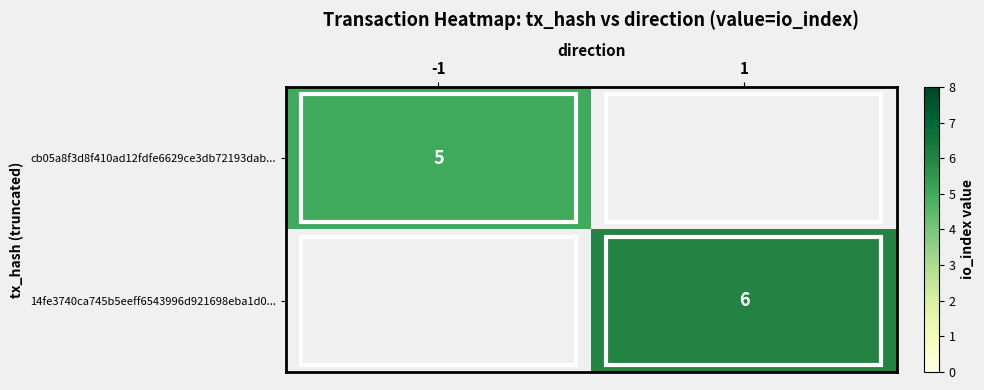

Is the value of 14fe3740ca745b5eeff6543996d921698eba1d0... at 1 greater than the value of cb05a8f3d8f410ad12fdfe6629ce3db72193dab... at -1?

Yes